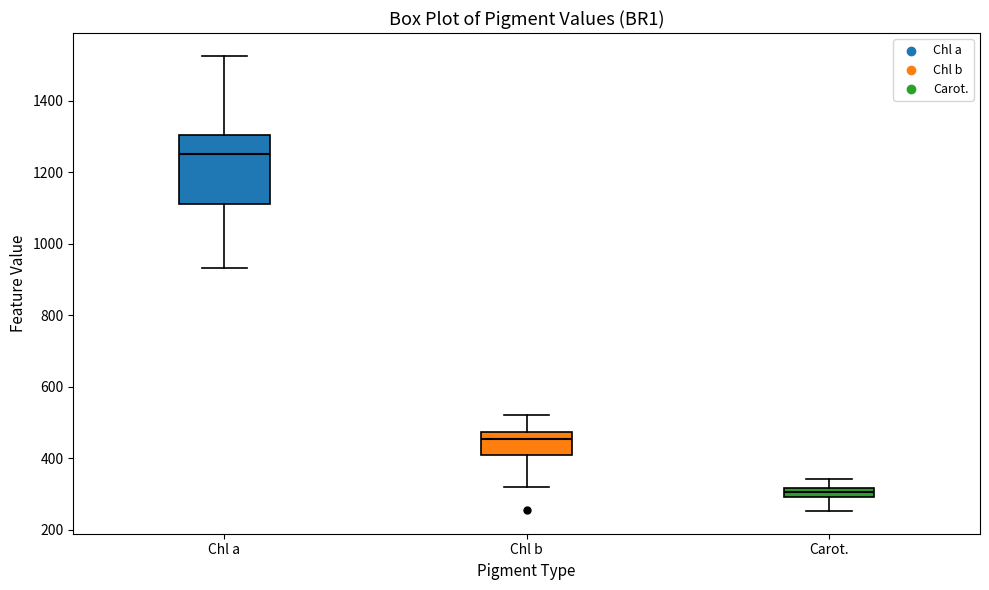

Where does the lower whisker of the box for Chl b end on the y-axis? The values are not printed on the chart, so give them approximately, as read against the axis.

320